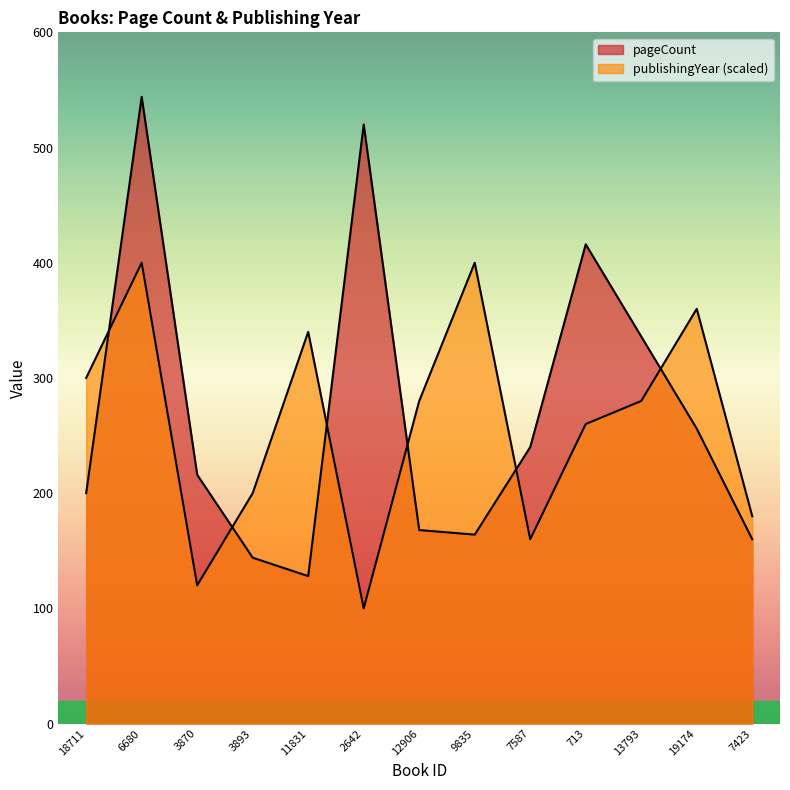

Reading left to right, extract all data points from this chart.

pageCount: 200	544	216	144	128	520	168	164	240	416	336	256	160
publishingYear: 300	400	120	200	340	100	280	400	160	260	280	360	180